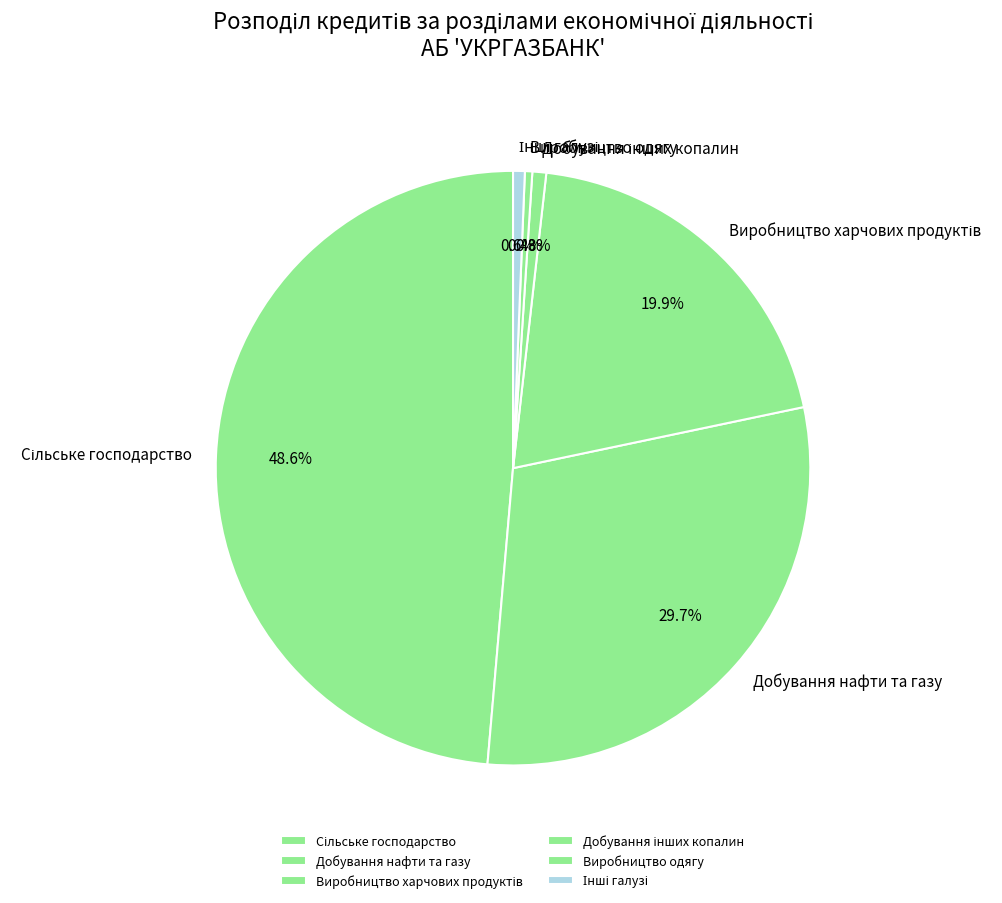

Does Виробництво одягу account for over 50% of the chart?

No